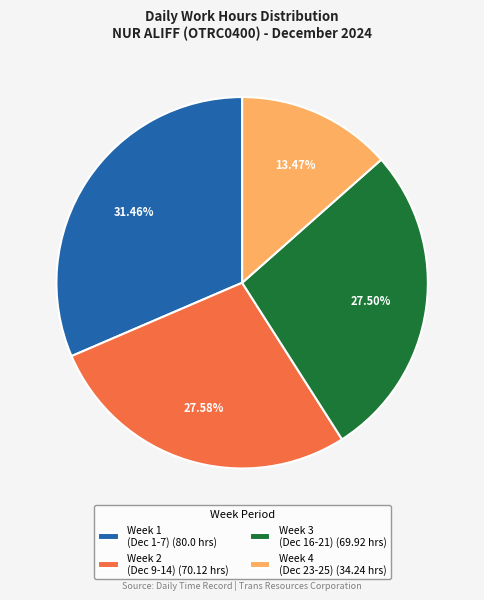

Does any single category account for the majority?

No